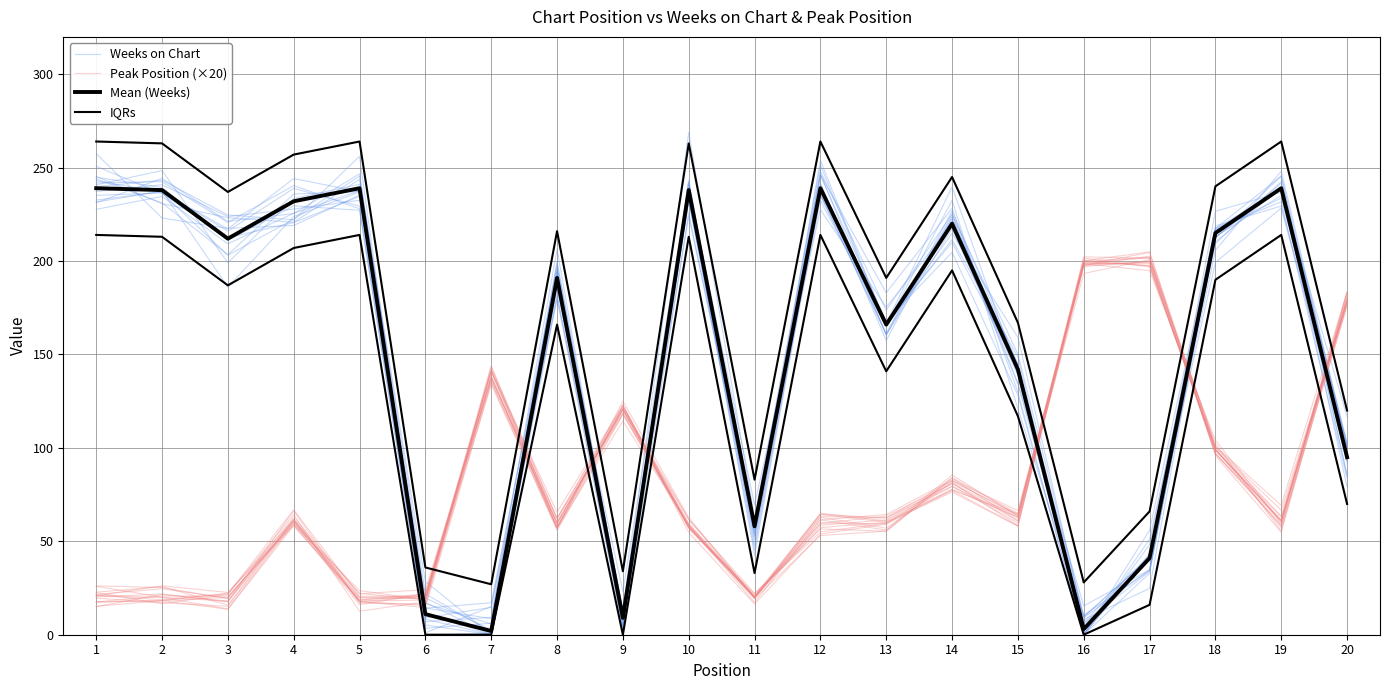

Which series ends up on top after the final intersection of Mean (Weeks) and Weeks on Chart?

Mean (Weeks)